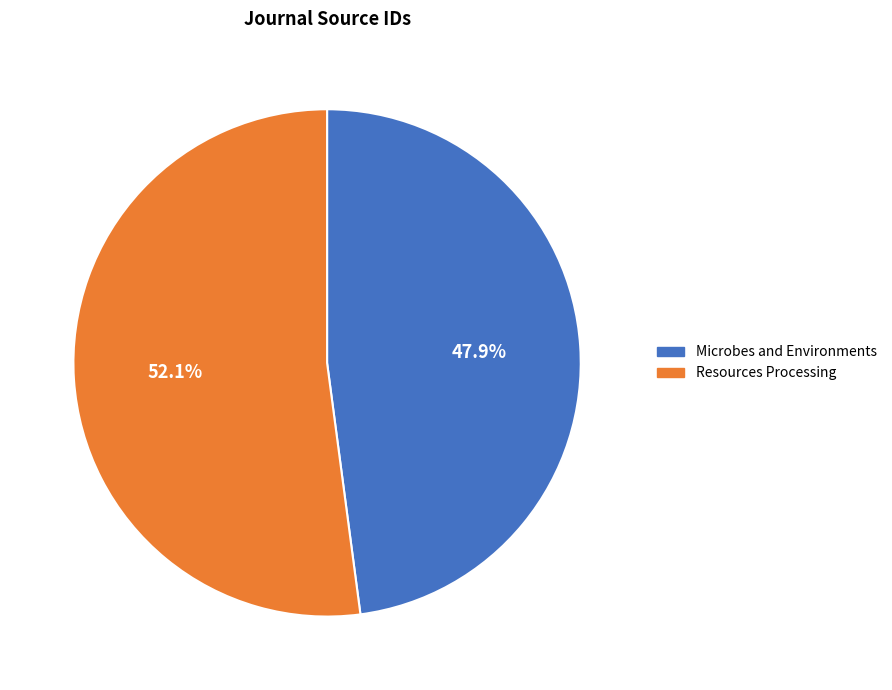

What is the ratio of the value at Microbes and Environments to the value at Resources Processing?

0.9